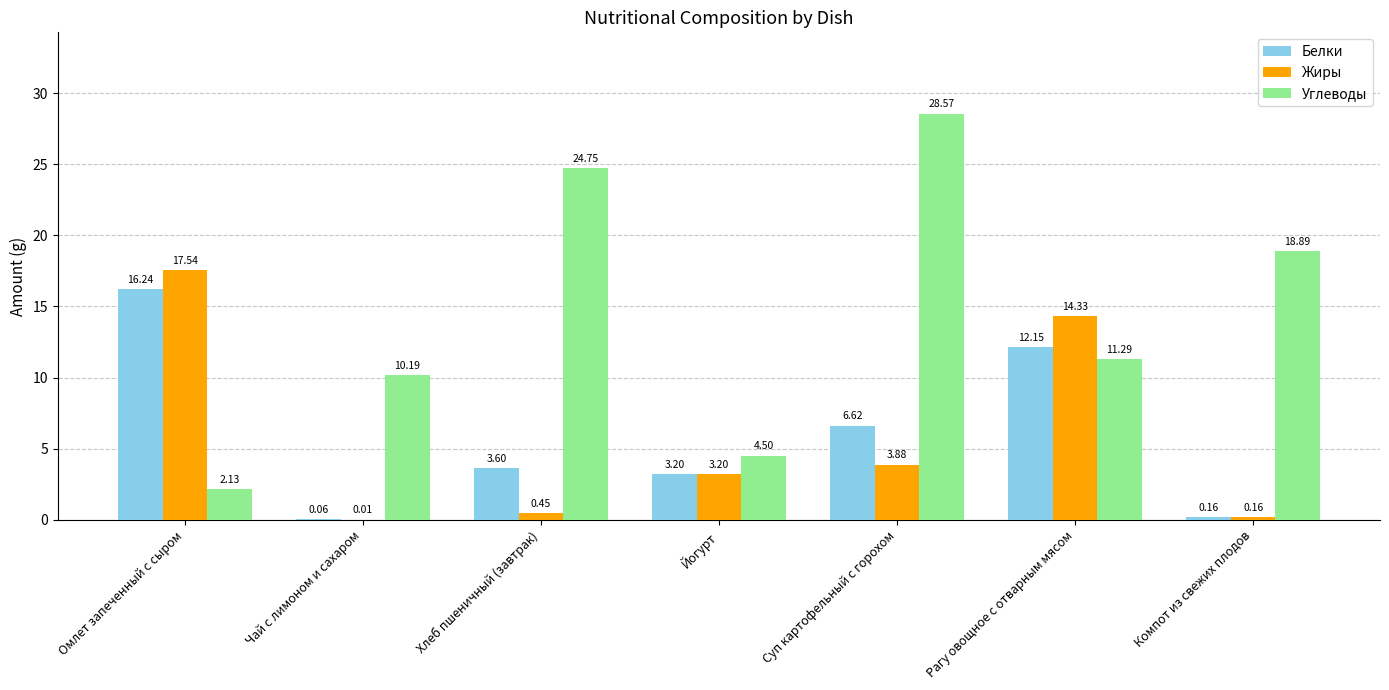

What is the total value across all series at Рагу овощное с отварным мясом?

37.8